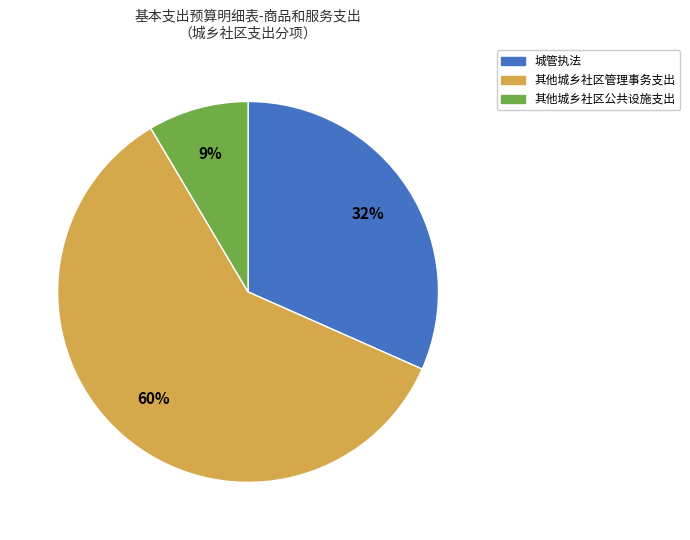

Rank the categories by value from highest to lowest.

其他城乡社区管理事务支出, 城管执法, 其他城乡社区公共设施支出